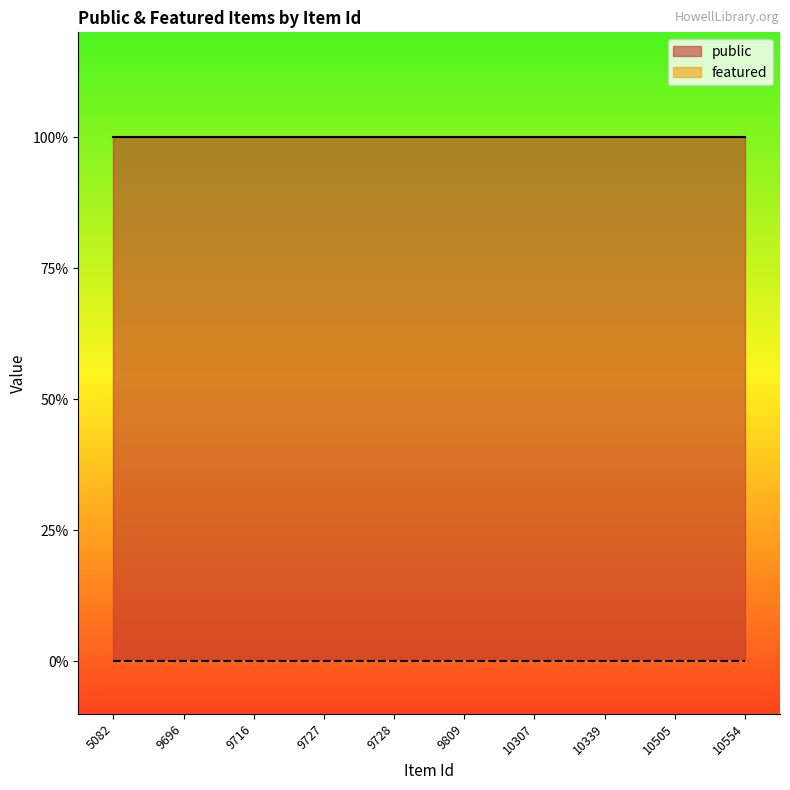

True or false: featured has more than 0 interior local peaks.

False